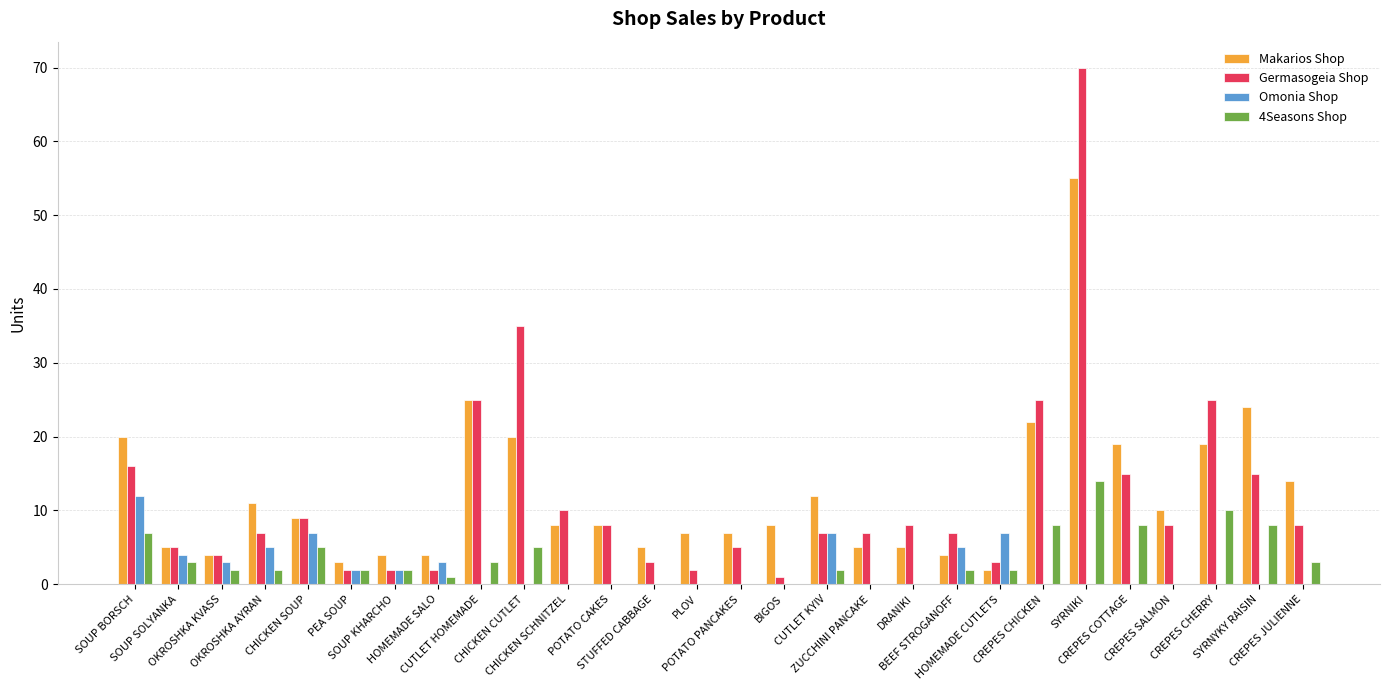

What is the maximum value shown in the chart?

70